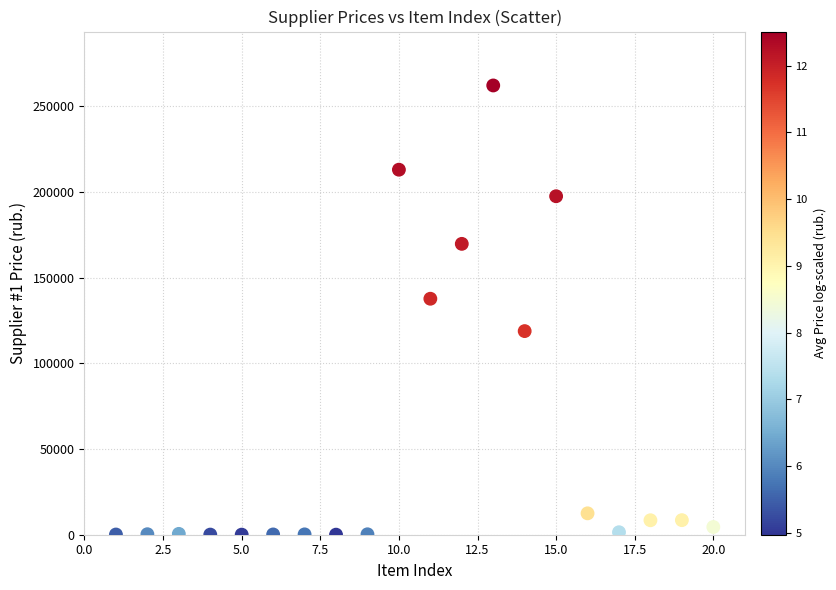

What is the range of X values (max minus min)?

19.0